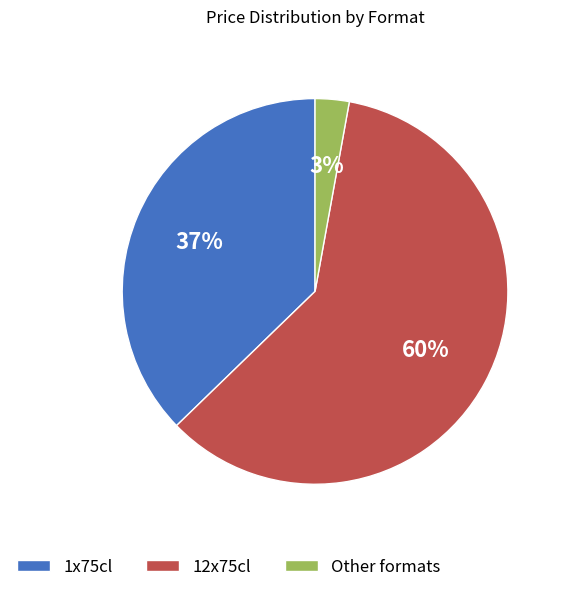

Does any single category account for the majority?

Yes